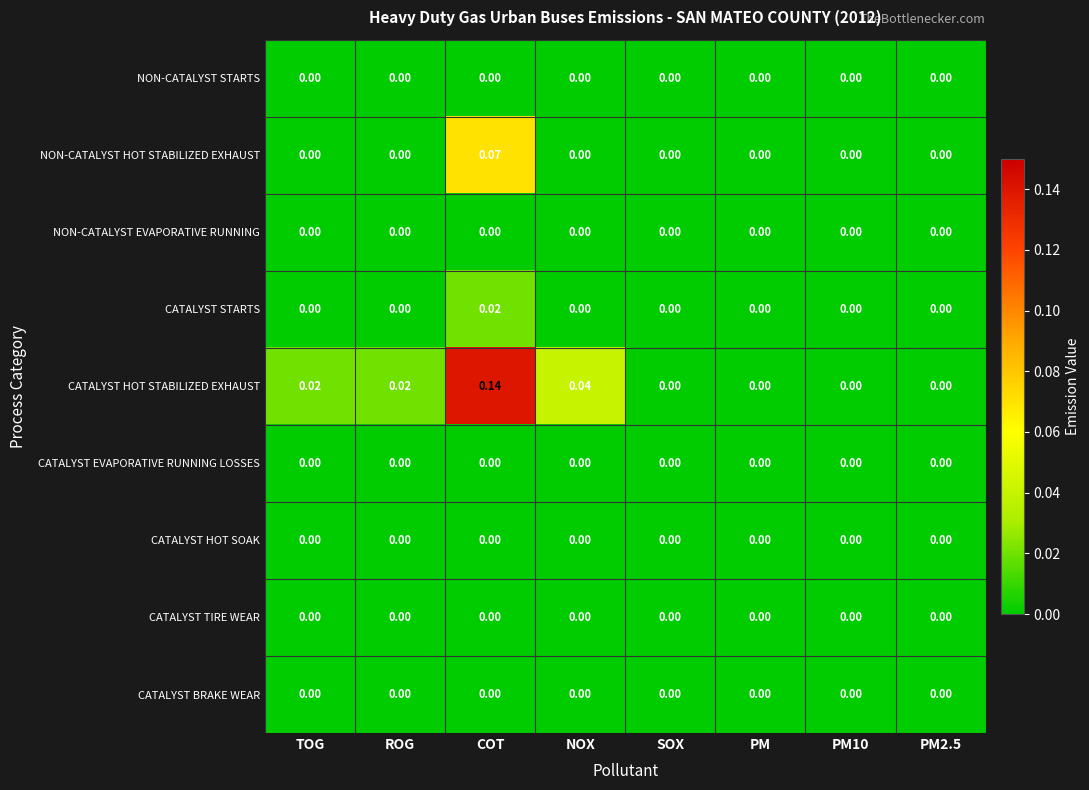

Between NOX and PM, which series saw the biggest shift?

CATALYST HOT STABILIZED EXHAUST